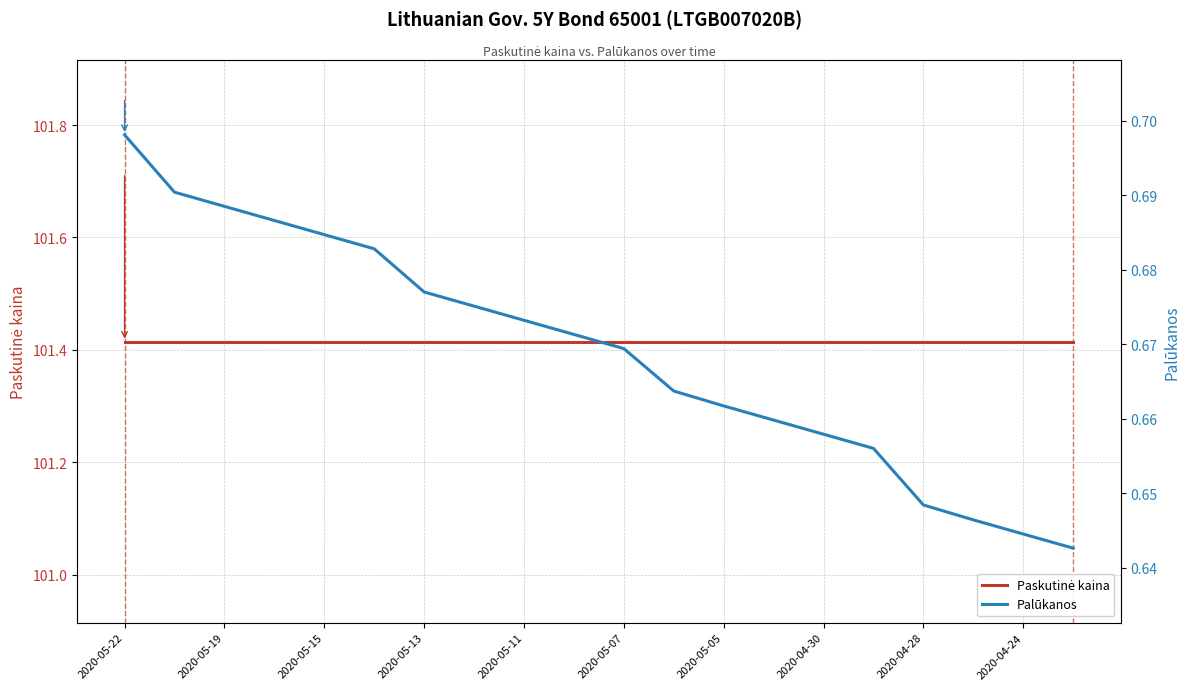

List the series in order of their overall mean, highest first.

Paskutinė kaina, Palūkanos